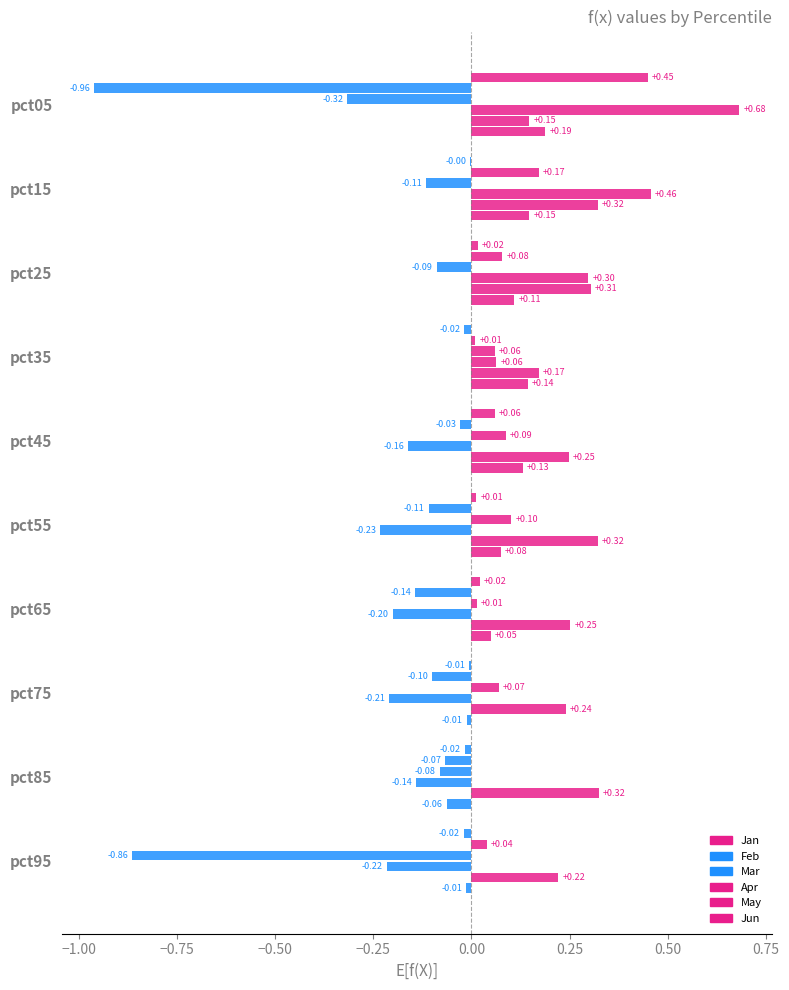

How many positive values does the Jan series have?

5